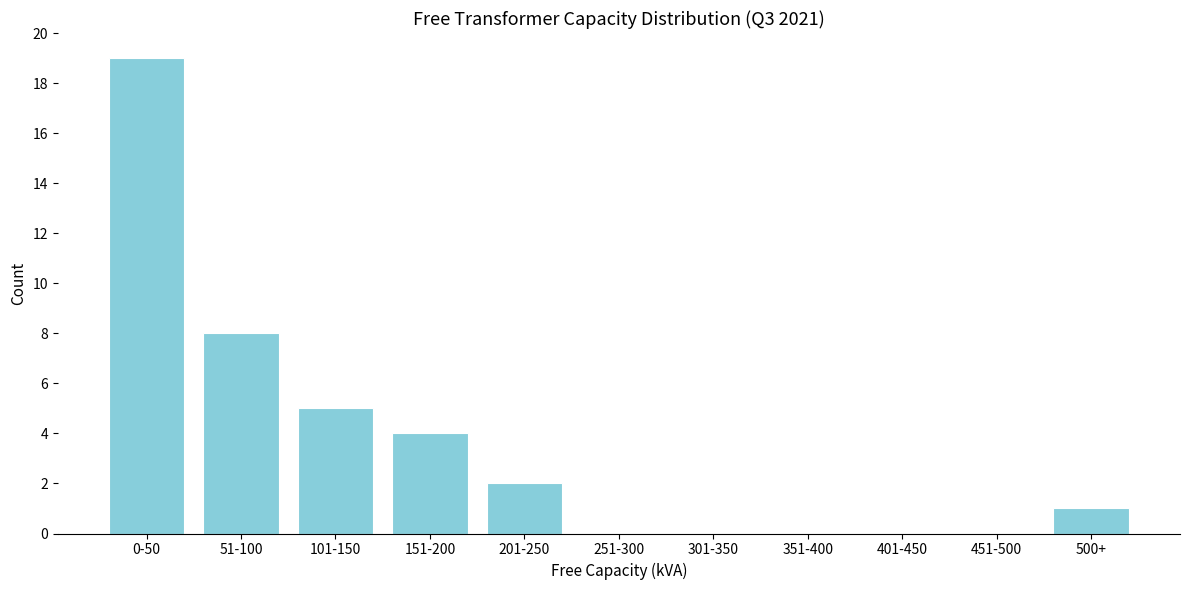

Reading left to right, extract all data points from this chart.

0-50=19	51-100=8	101-150=5	151-200=4	201-250=2	251-300=0	301-350=0	351-400=0	401-450=0	451-500=0	500+=1